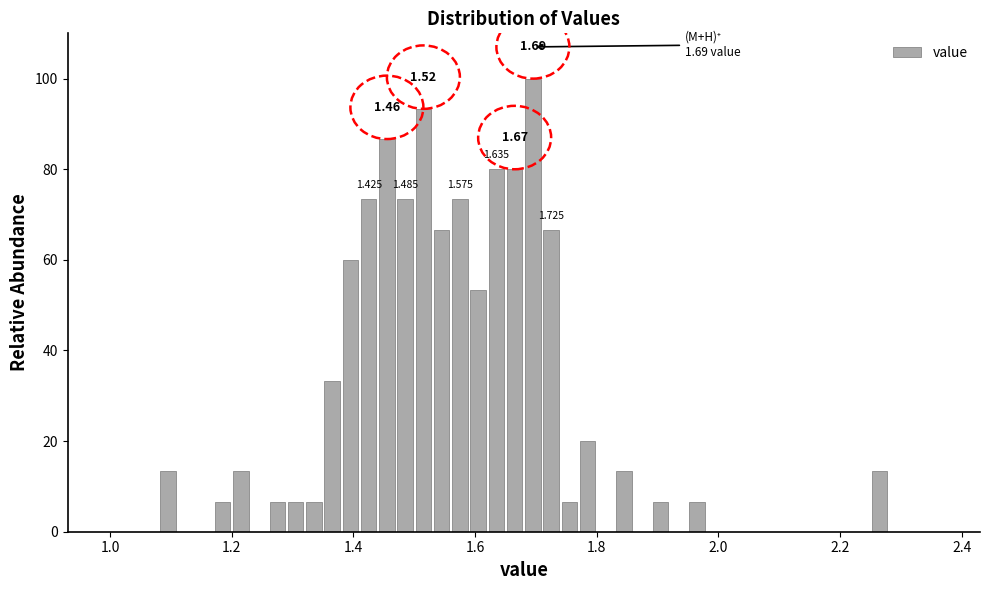

Read against the x-axis, roughly where is the centre of the tallest bar?

1.70